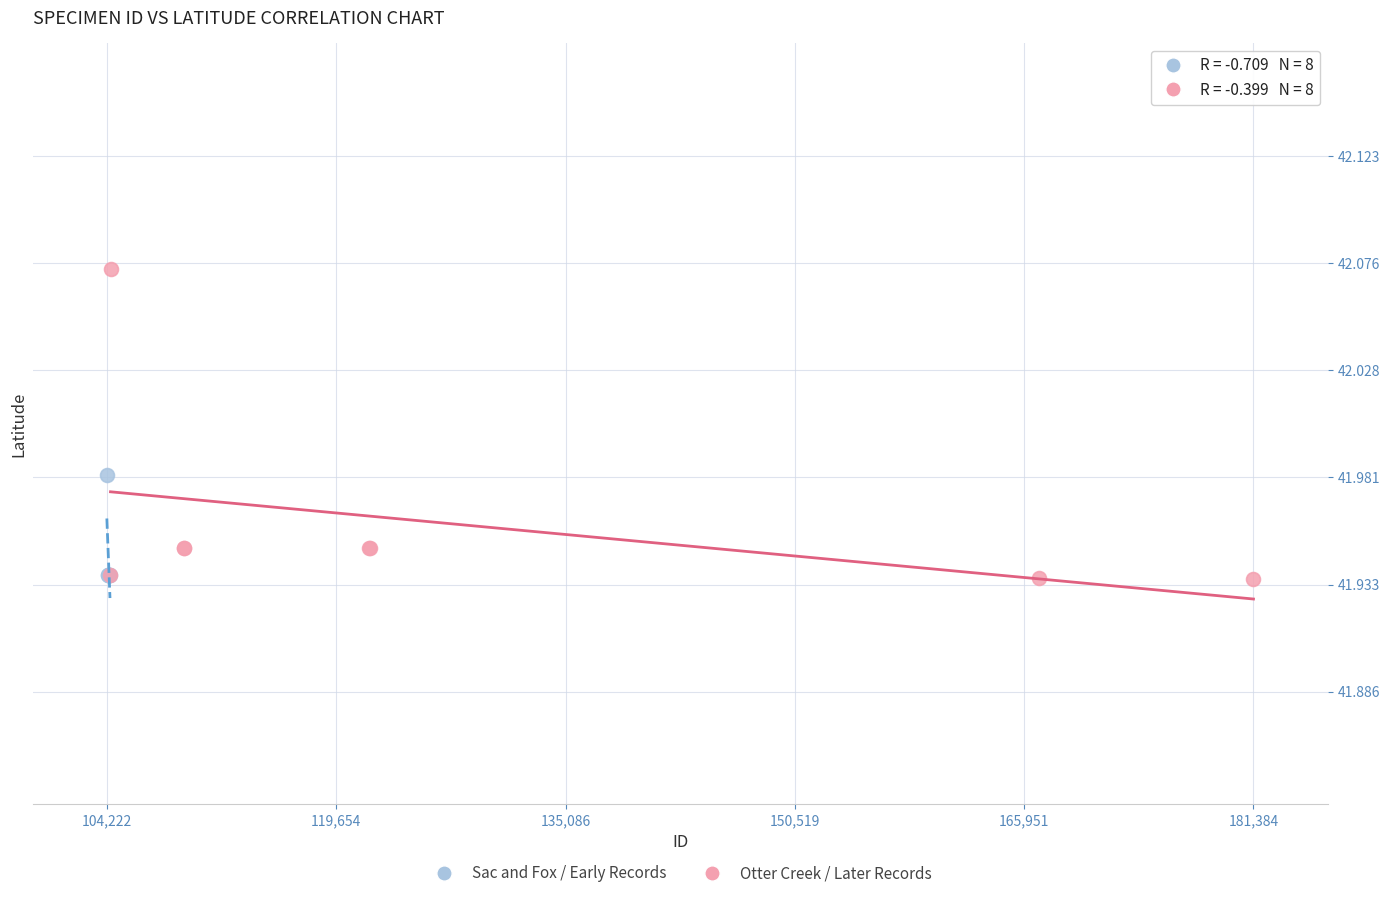

Which series reaches the maximum Y coordinate?

Otter Creek / Later Records